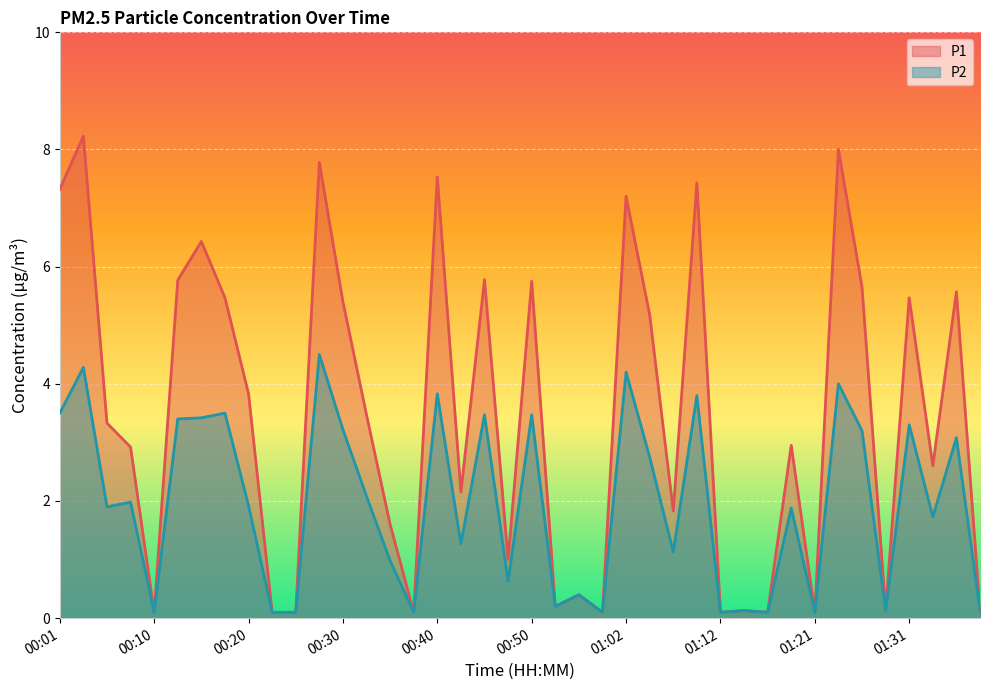

Which category has the highest value in the P1 series?

00:03